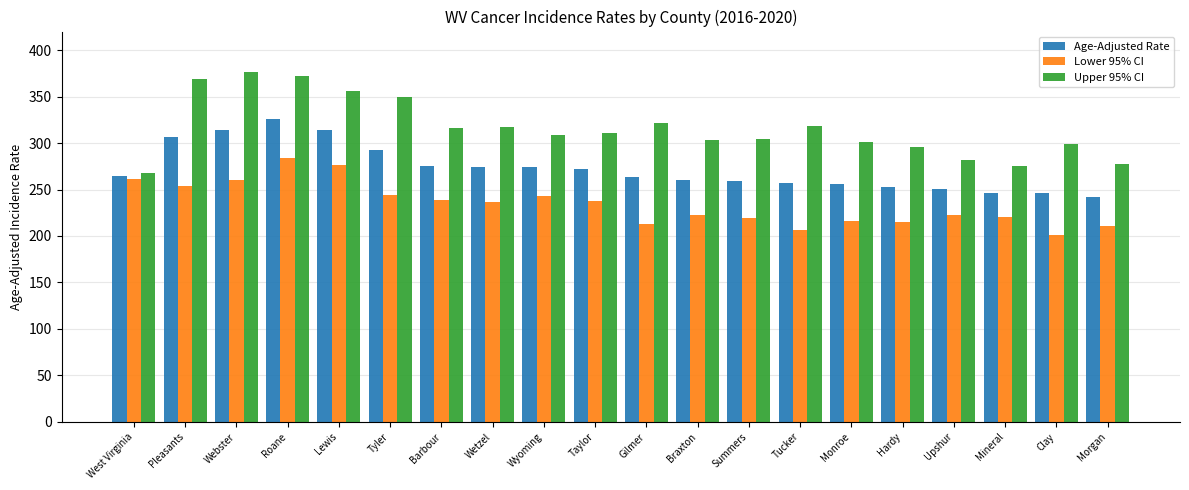

What is the label of the 16th bar from the right?

Lewis